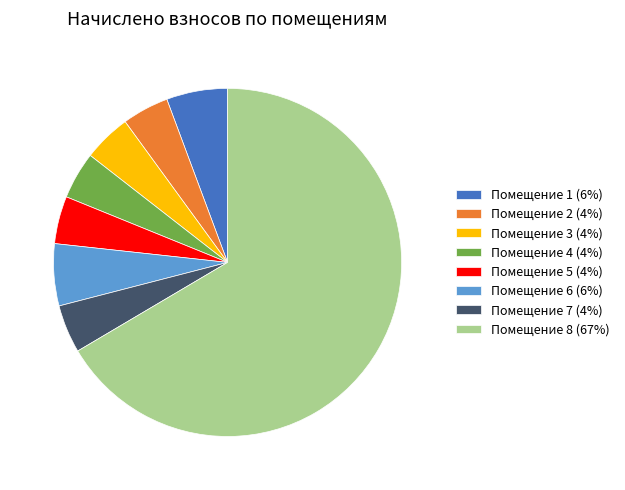

Combined, do Помещение 7 (4%) and Помещение 6 (6%) account for over 50%?

No